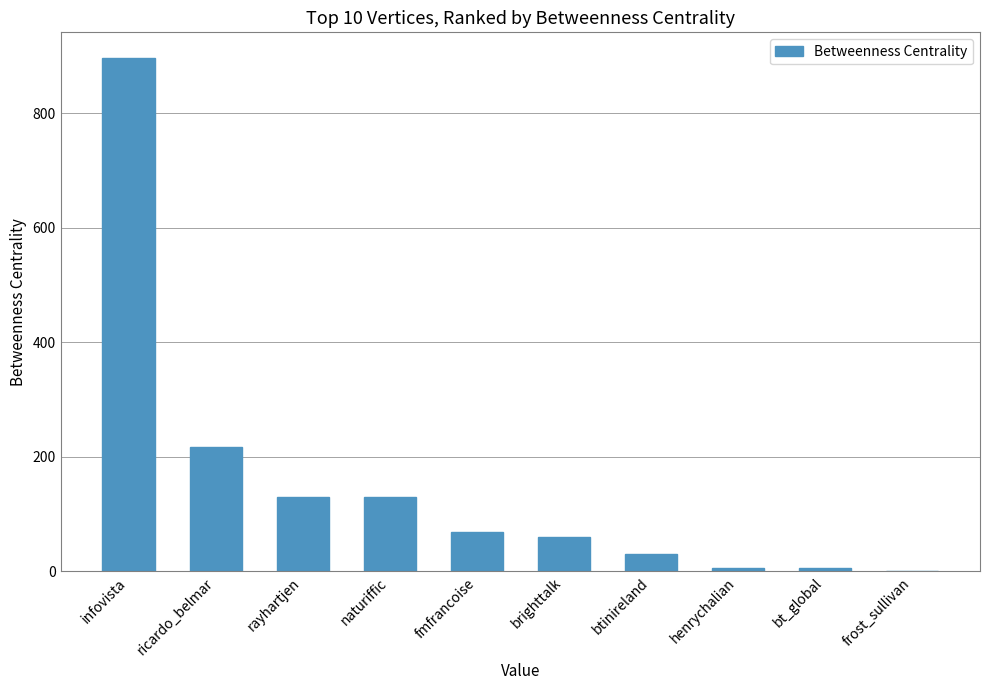

What is the sum of all values?

1544.0